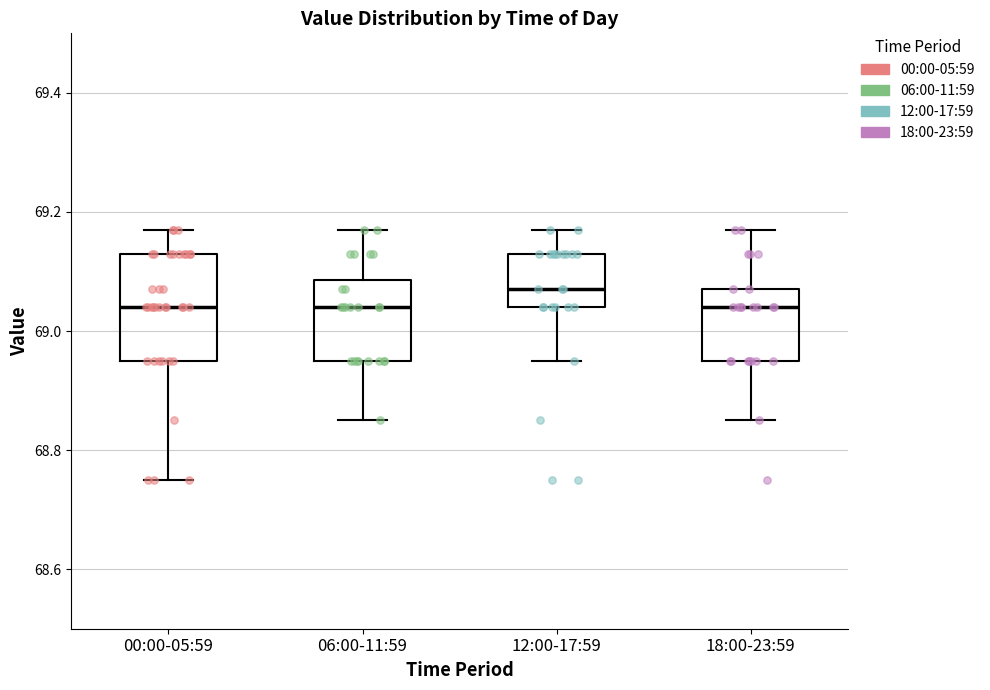

Comparing the boxes themselves (not the whiskers), which one is the tallest?

00:00-05:59